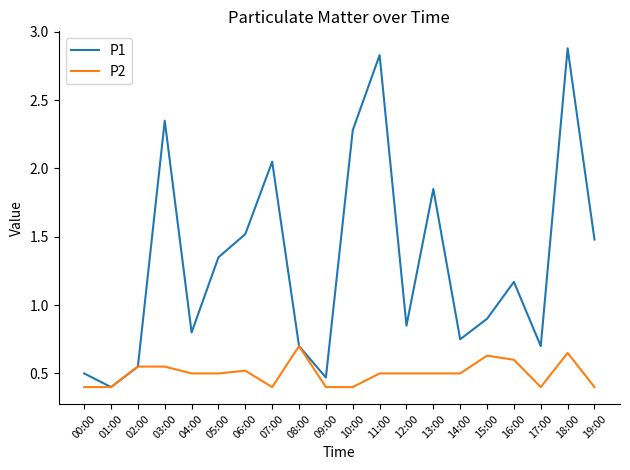

How many P2 values are between 0 and 1?

20